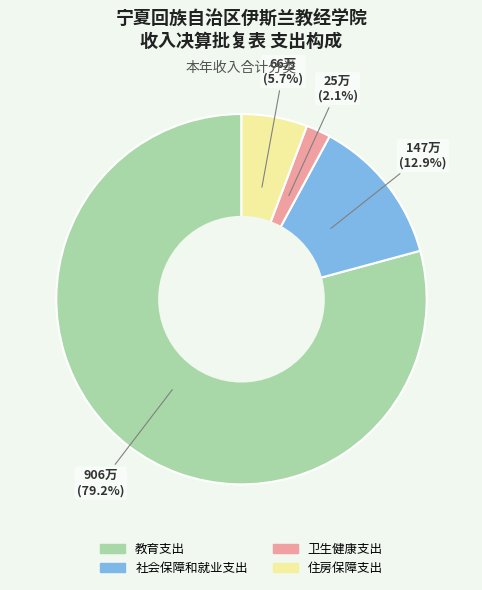

Is there a majority slice in this chart?

Yes